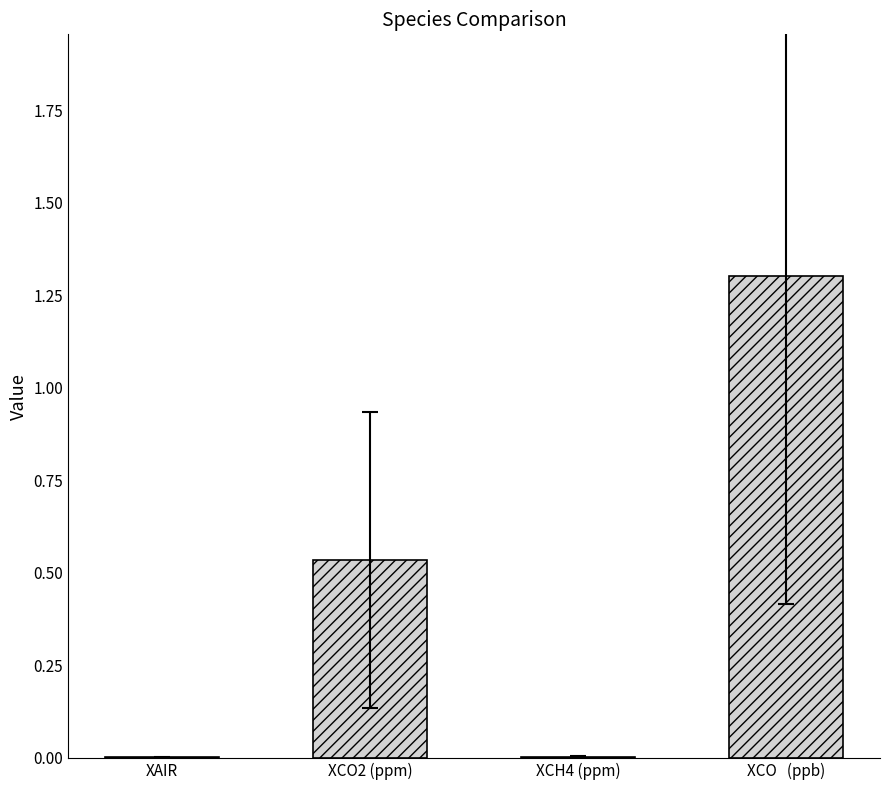

Does the chart contain stacked bars?

No